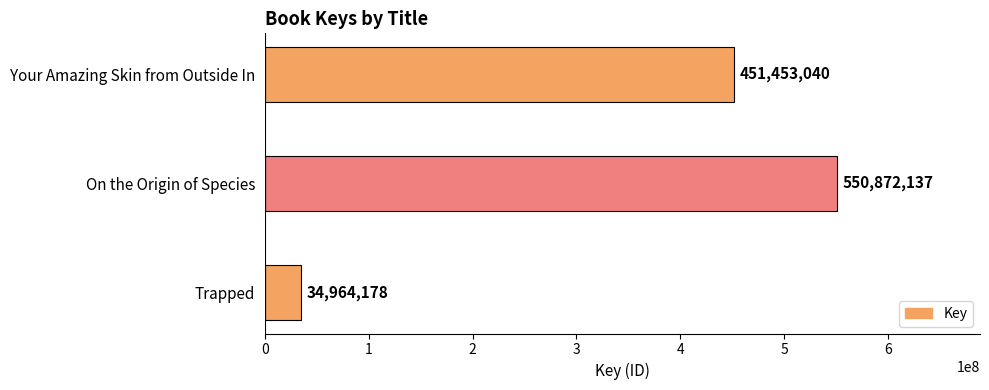

How many data points does each series have?

3